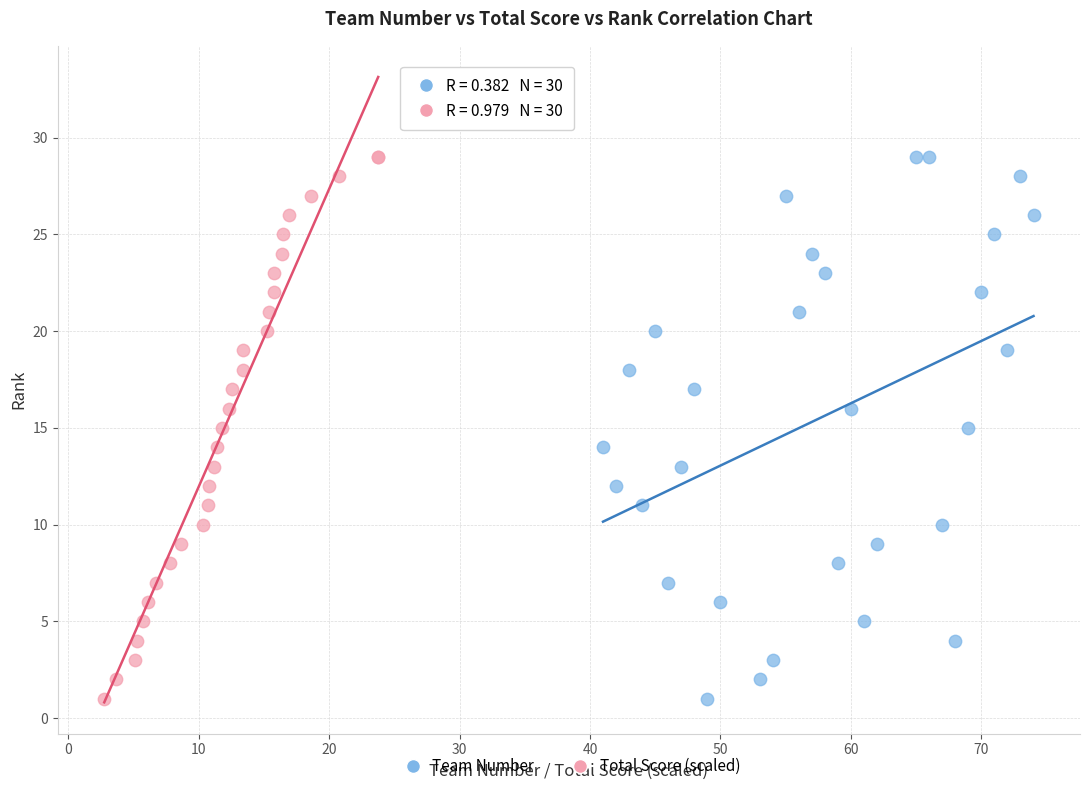

What are all the series names shown in the legend?

Team Number, Total Score (scaled)